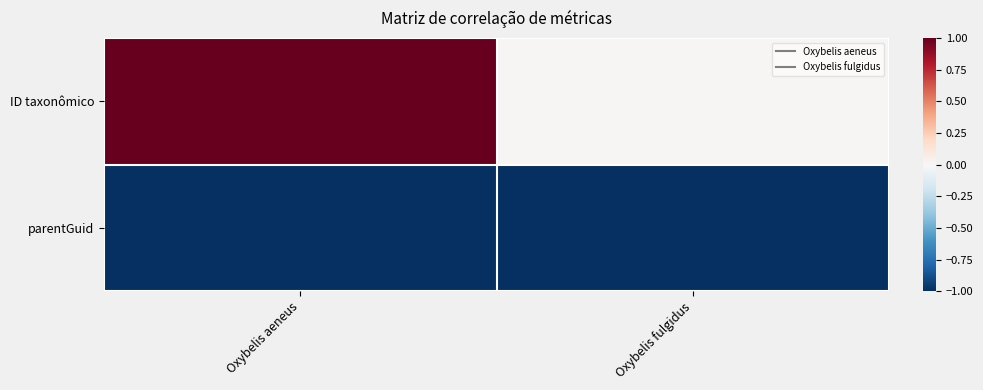

At which category does the chart reach its minimum across all series?

Oxybelis aeneus